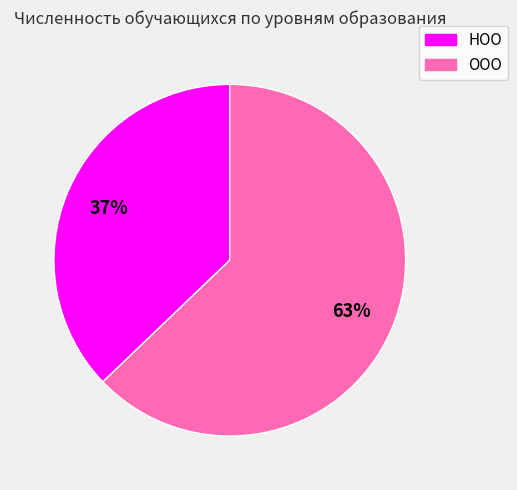

What is the largest slice in the pie chart?

ООО